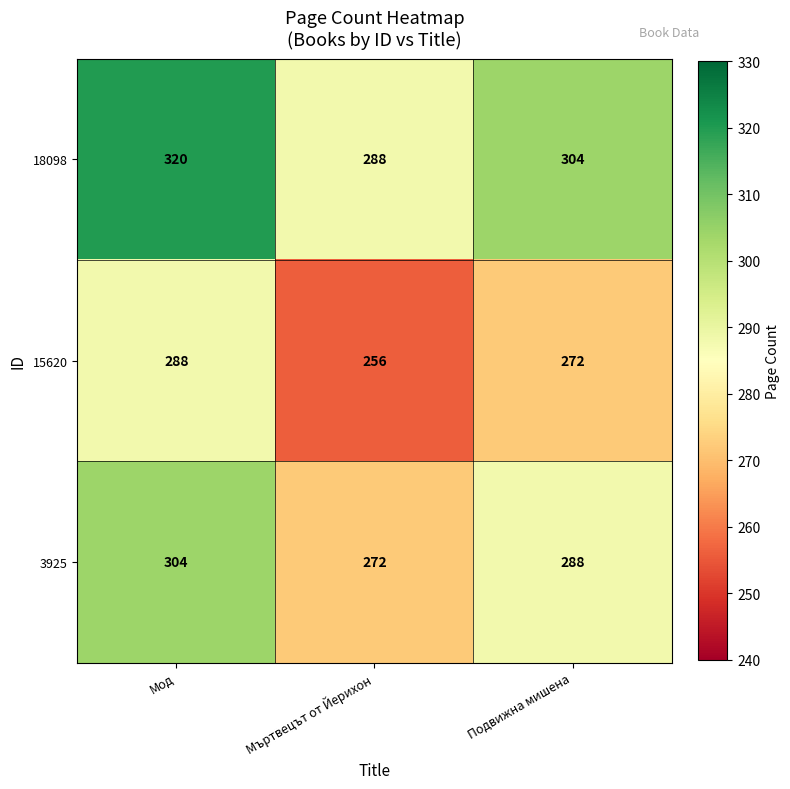

What is the approximate value of 15620 at Мод?

288